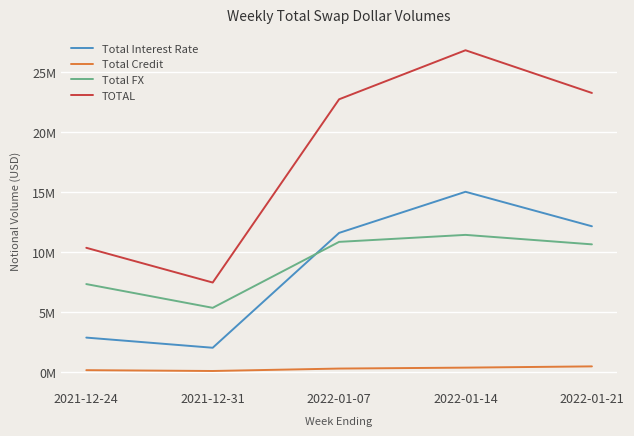

Which has a higher value, 2022-01-07 or 2021-12-24?

2022-01-07